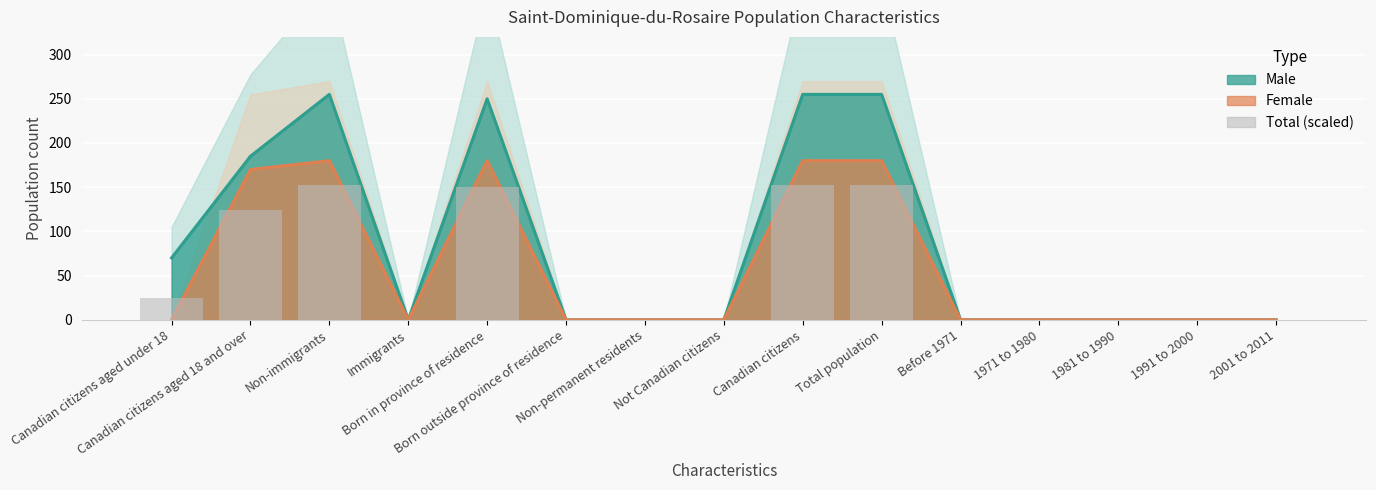

Does the chart contain stacked bars?

No